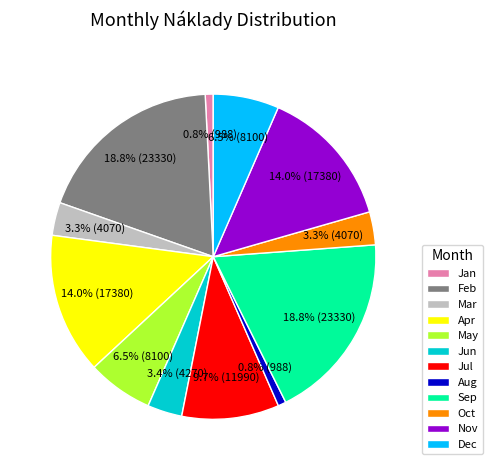

Between Oct and Jul, which is larger?

Jul